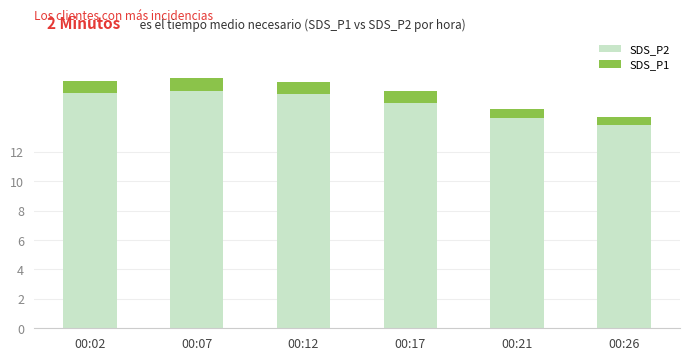

How many data points does each series have?

6